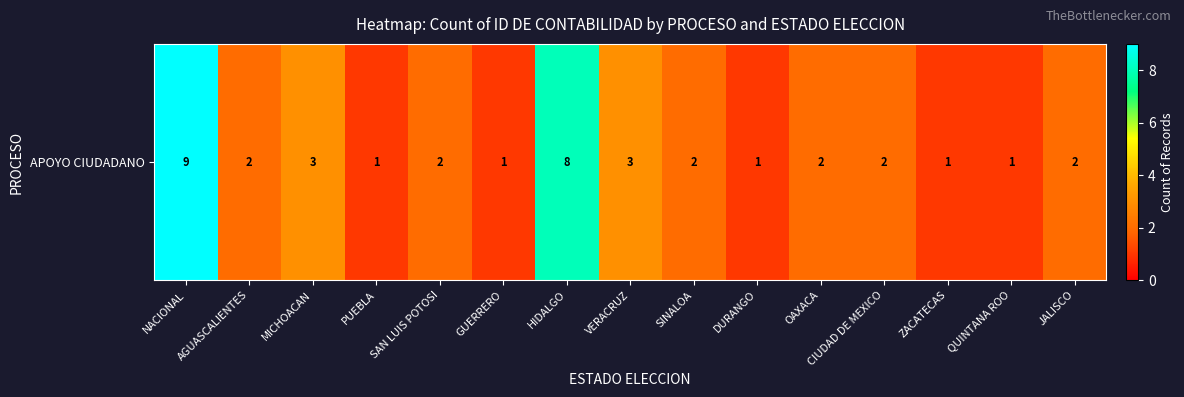

Count the number of data series in this chart.

1